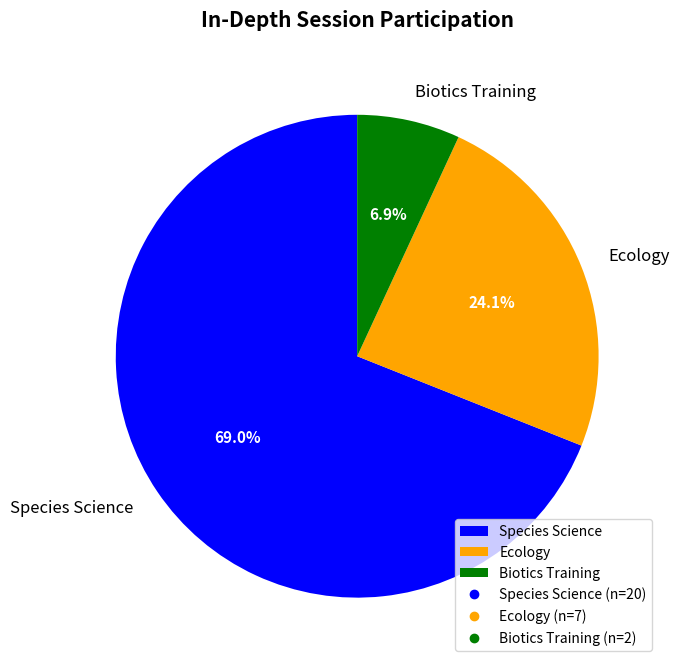

Count the number of slices in the pie.

3